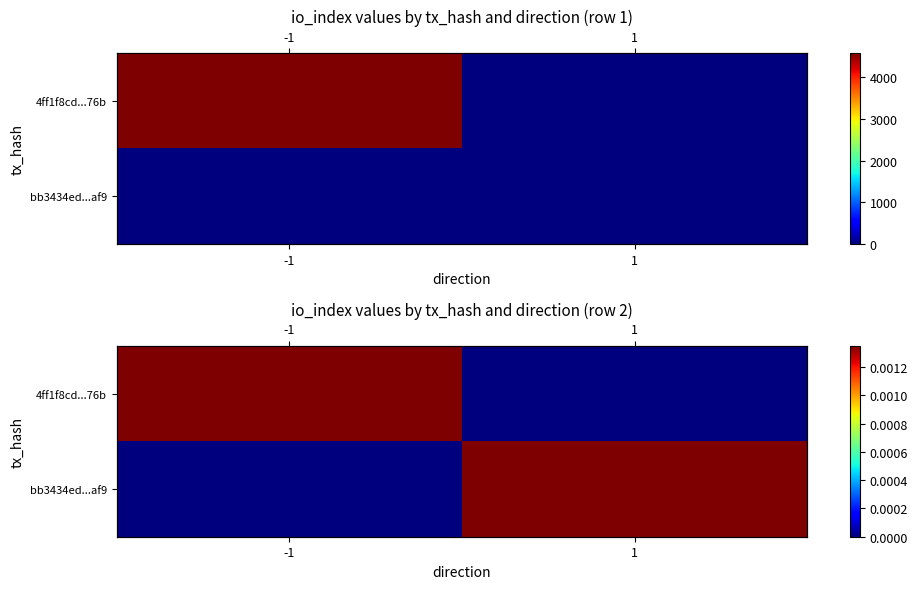

How many positive values does the bb3434ed...af9 series have?

1